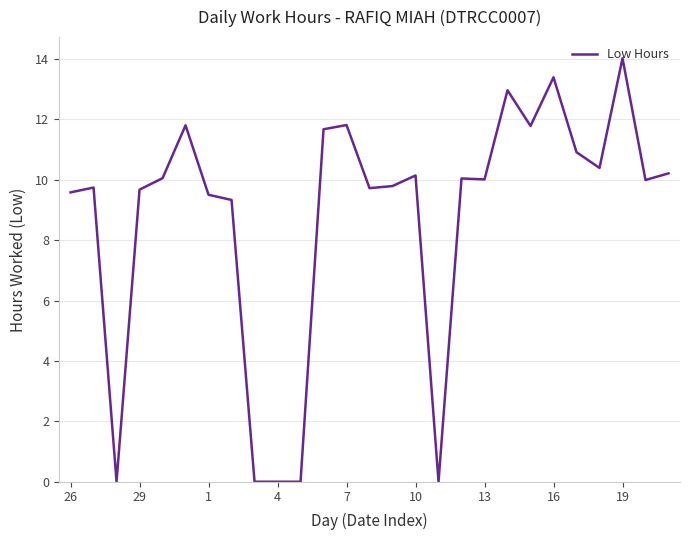

How many distinct data groups are displayed?

1